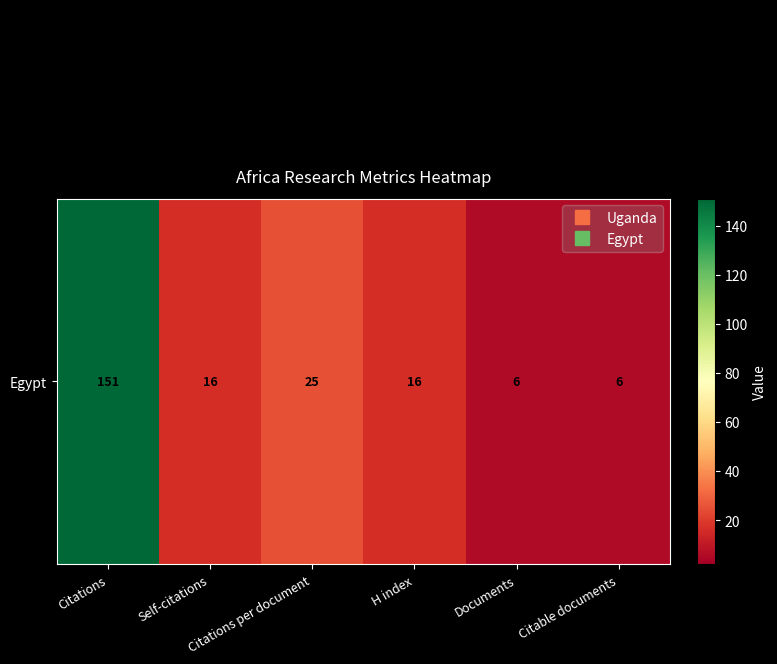

How many categories are shown in the chart?

6